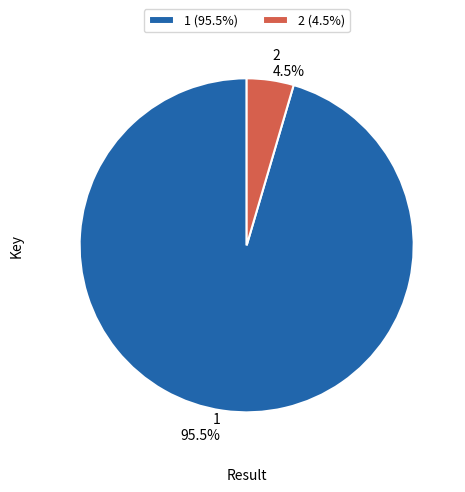

What is the largest slice in the pie chart?

1